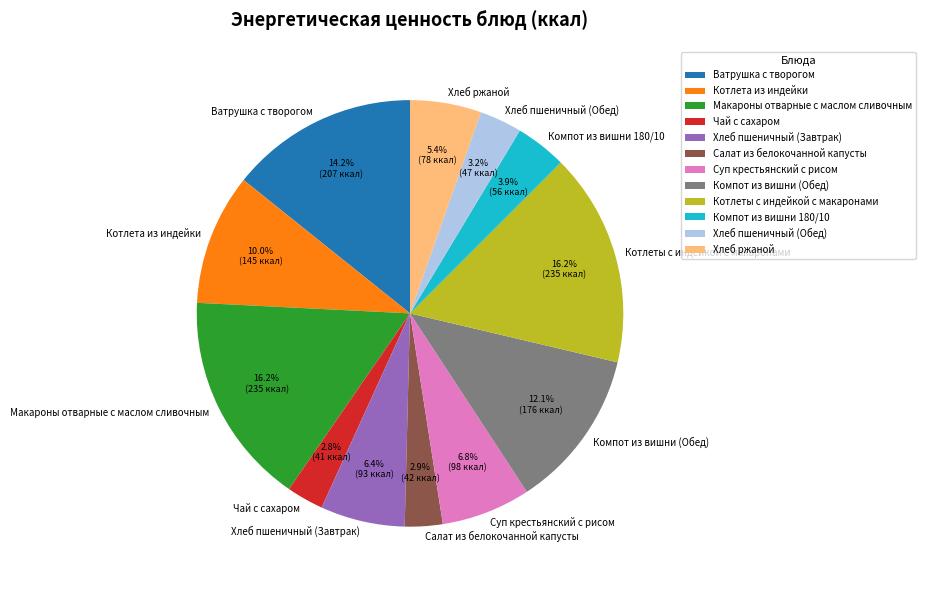

True or false: Хлеб пшеничный (Обед) accounts for 3% of the total.

True